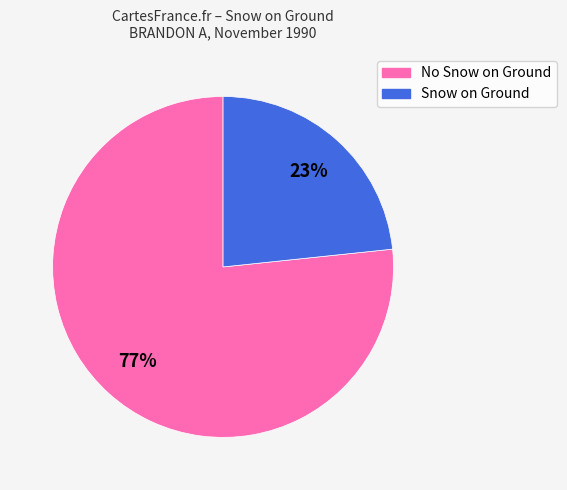

To the nearest percent, what is the average slice percentage?

50%